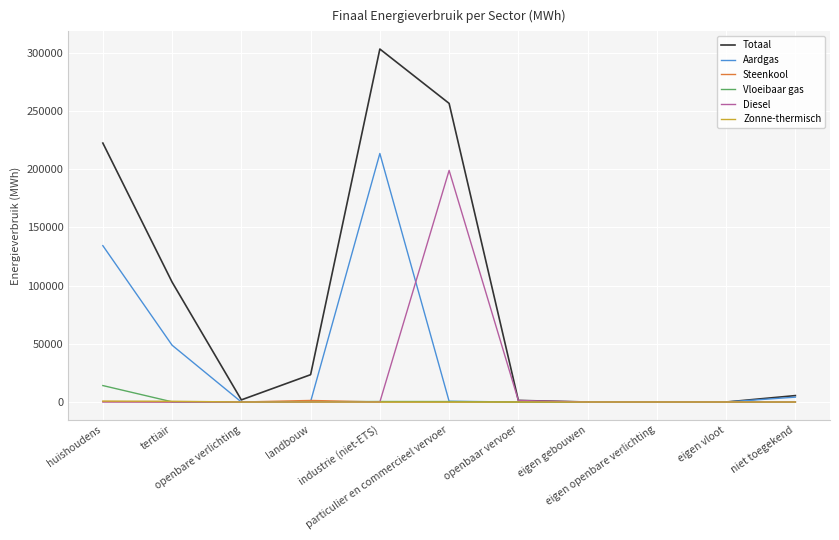

What is the difference between the maximum and minimum values in the Zonne-thermisch series?

769.0